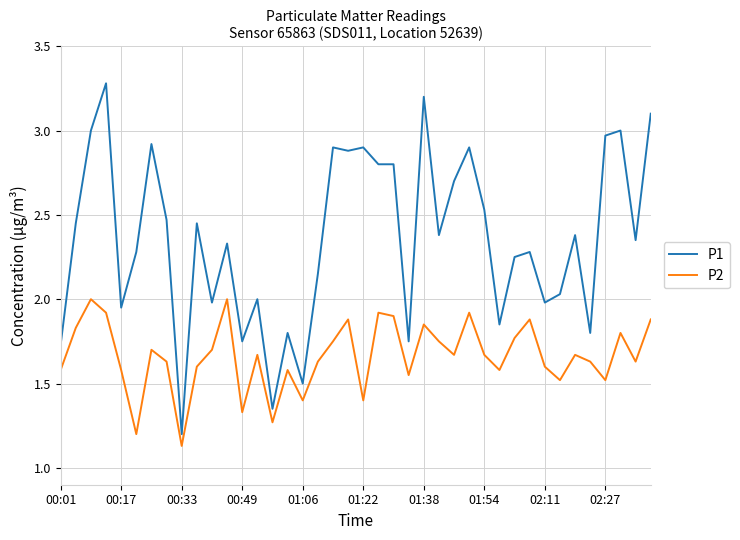

What is the difference between the maximum and minimum values in the P2 series?

0.9